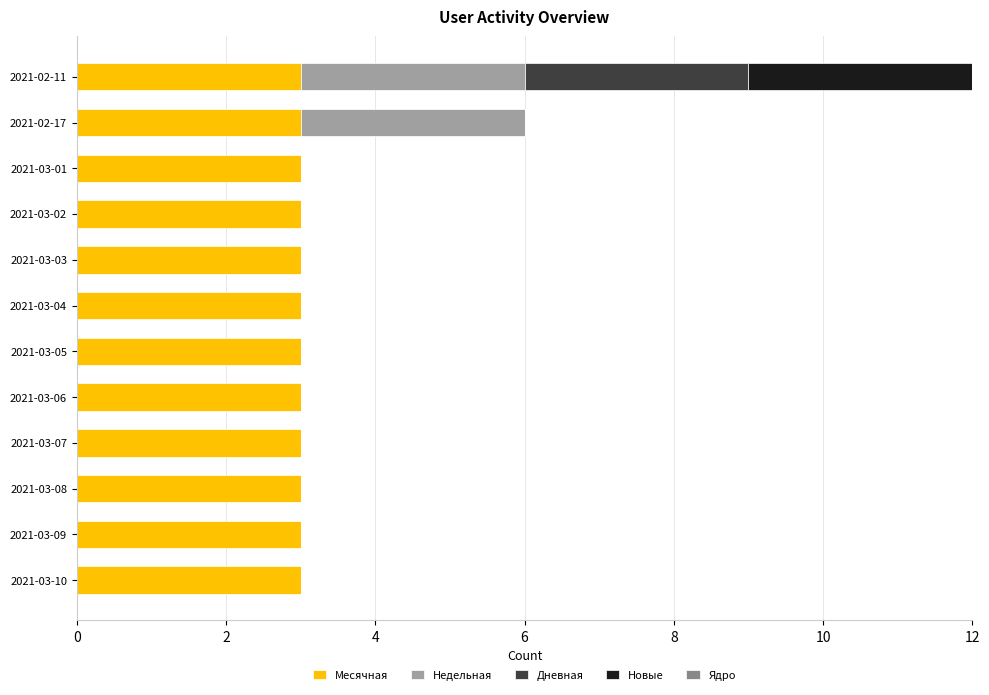

What is the total value across all series at 2021-02-17?

6